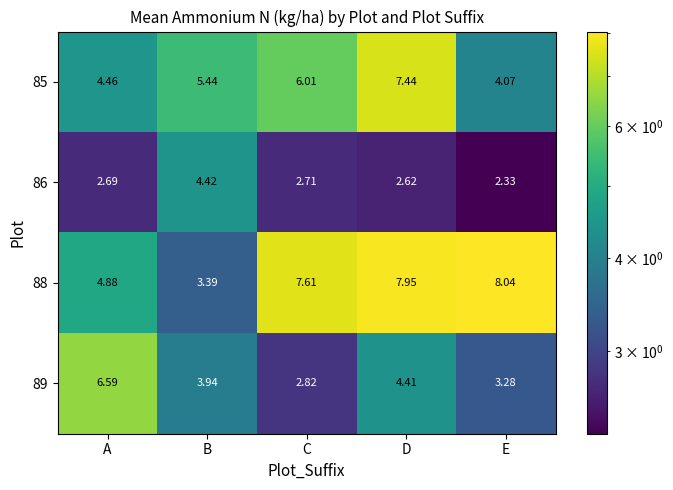

At which label does 89 first exceed 3?

A